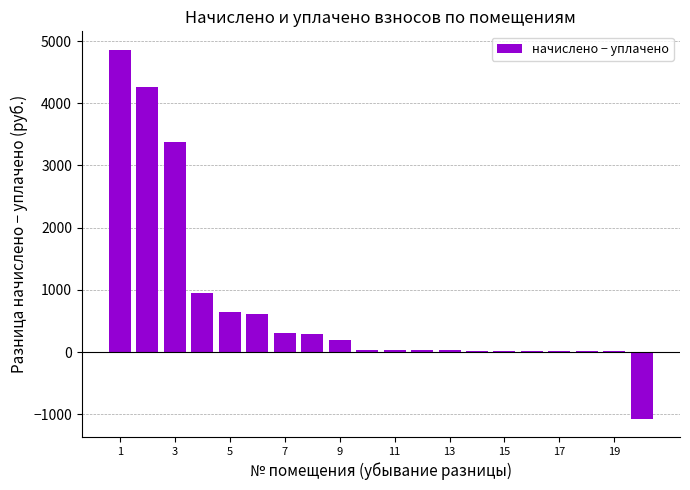

What is the sum of all values?

14731.1